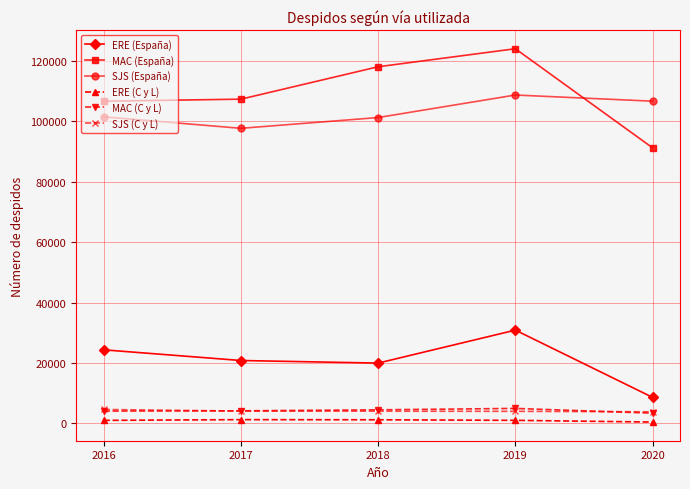

At which category is the sum across all series the highest?

2019